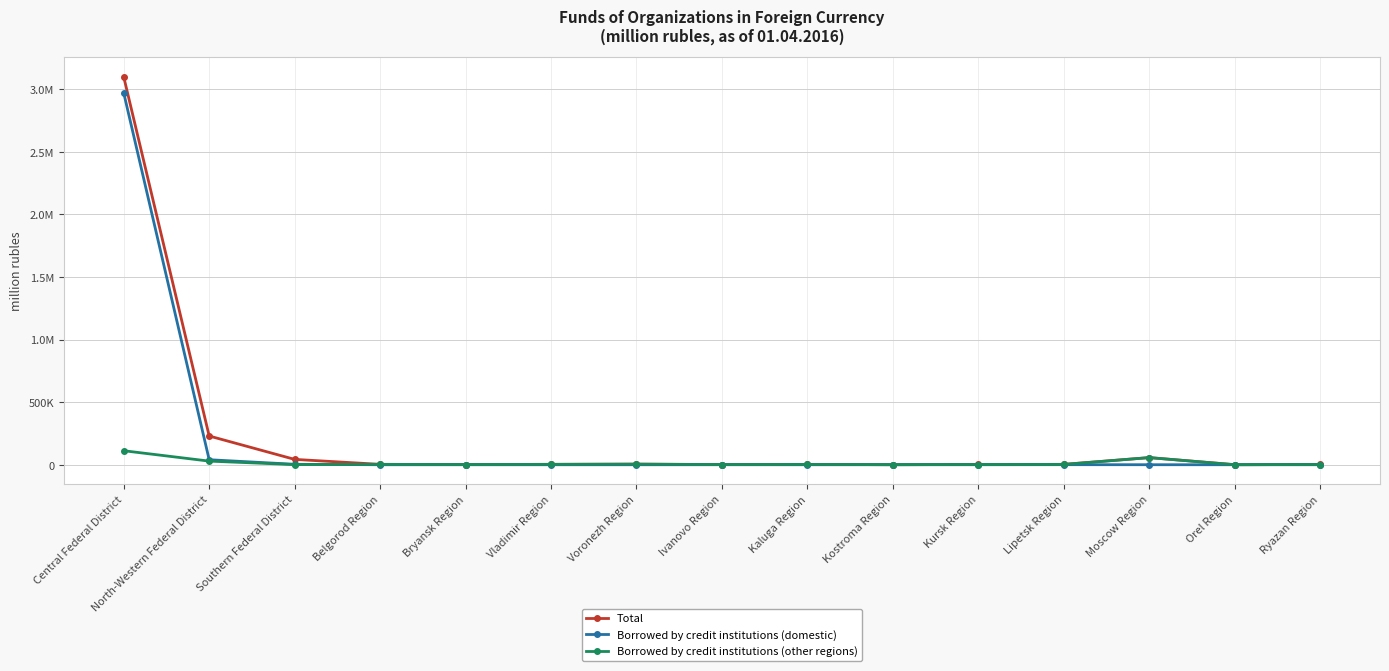

What are all the series names shown in the legend?

Total, Borrowed by credit institutions (domestic), Borrowed by credit institutions (other regions)